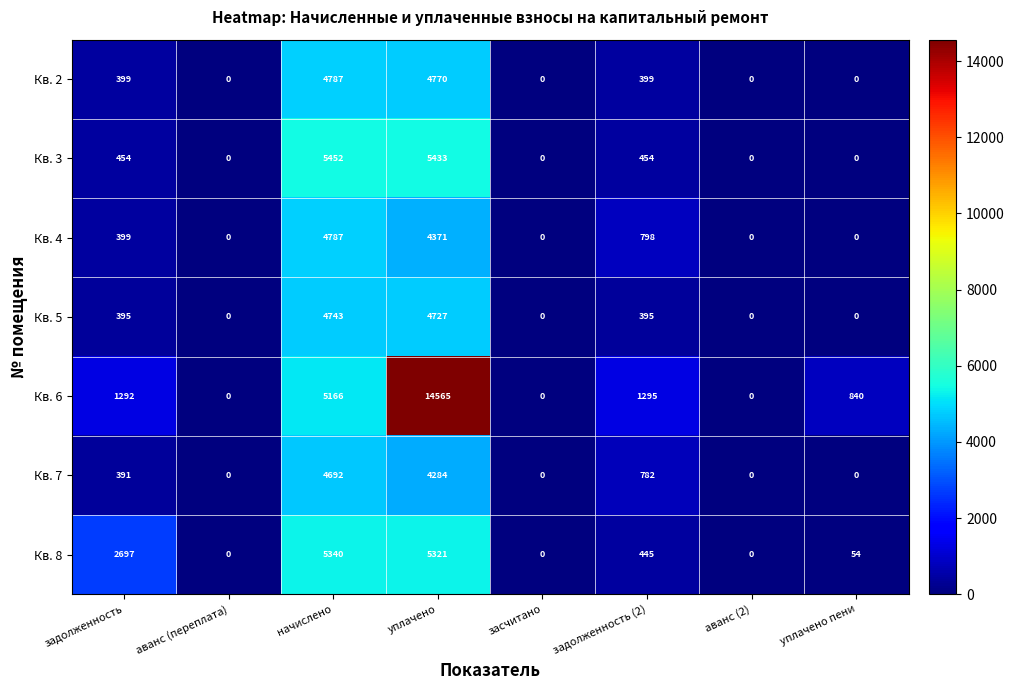

The Кв. 2 series shows 676 at задолженность (2). True or false?

False